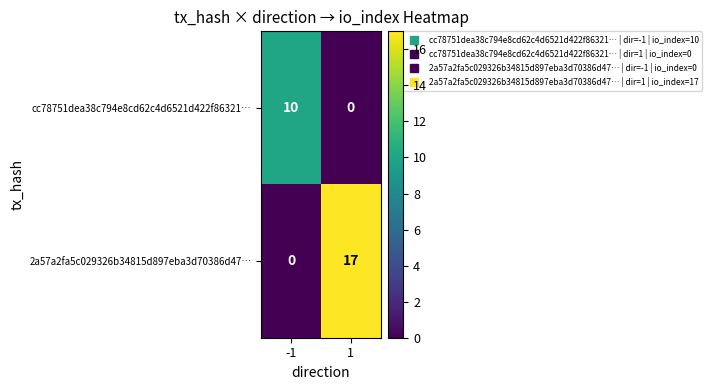

Between -1 and 1, which series saw the biggest shift?

2a57a2fa5c029326b34815d897eba3d70386d47…